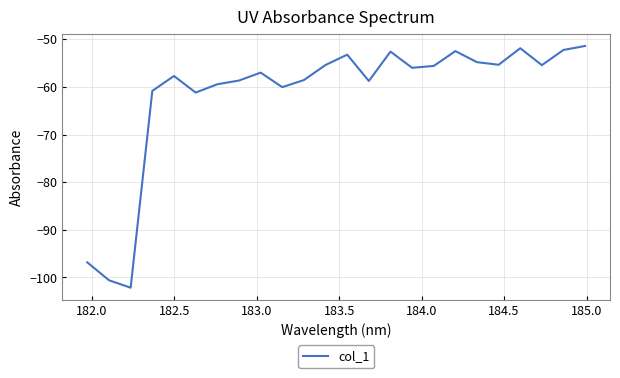

What is the smallest value displayed?

-102.1